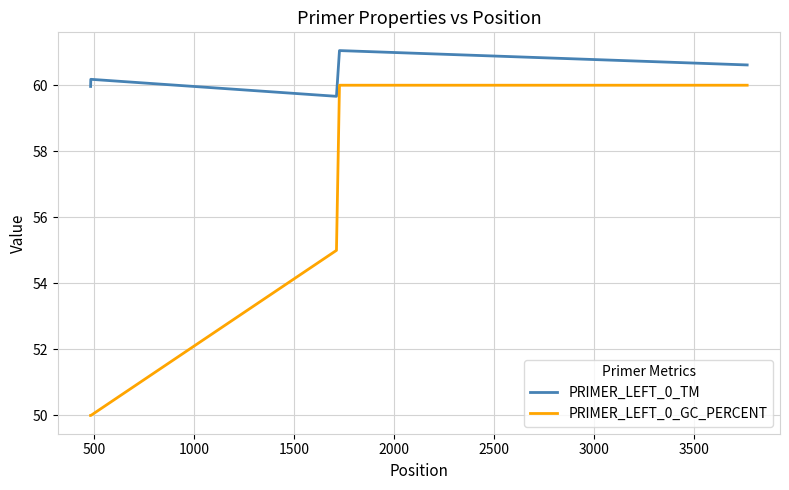

True or false: PRIMER_LEFT_0_TM and PRIMER_LEFT_0_GC_PERCENT intersect in this chart.

False